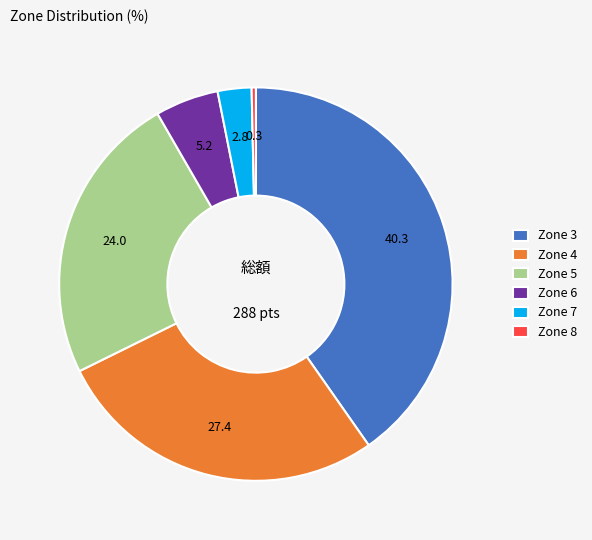

Rank the categories by value from highest to lowest.

Zone 3, Zone 4, Zone 5, Zone 6, Zone 7, Zone 8